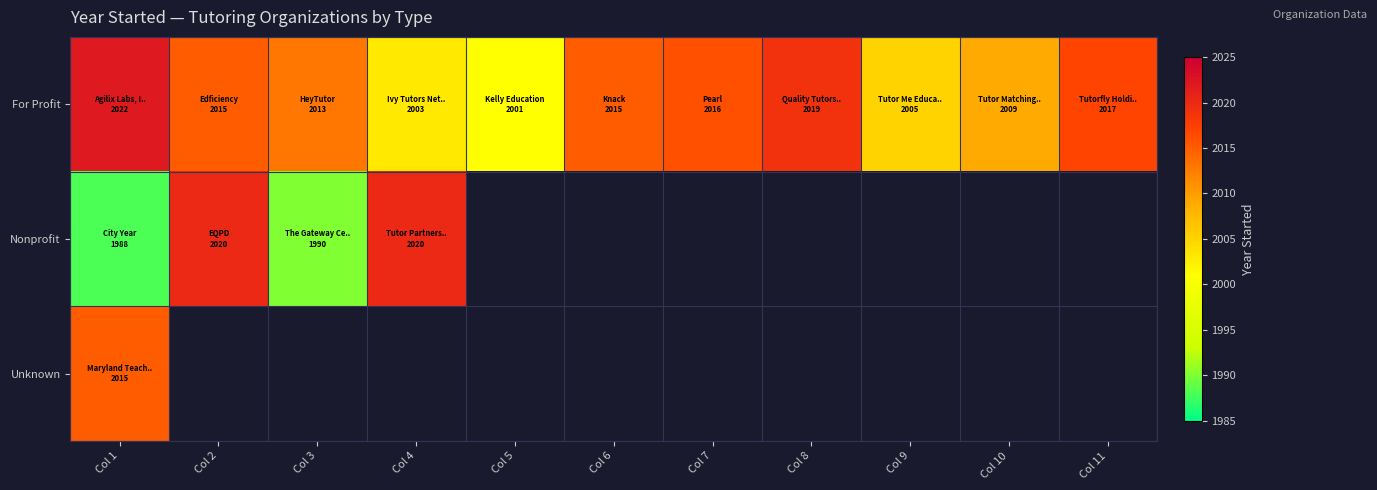

What is the minimum value for For Profit?

2001.0